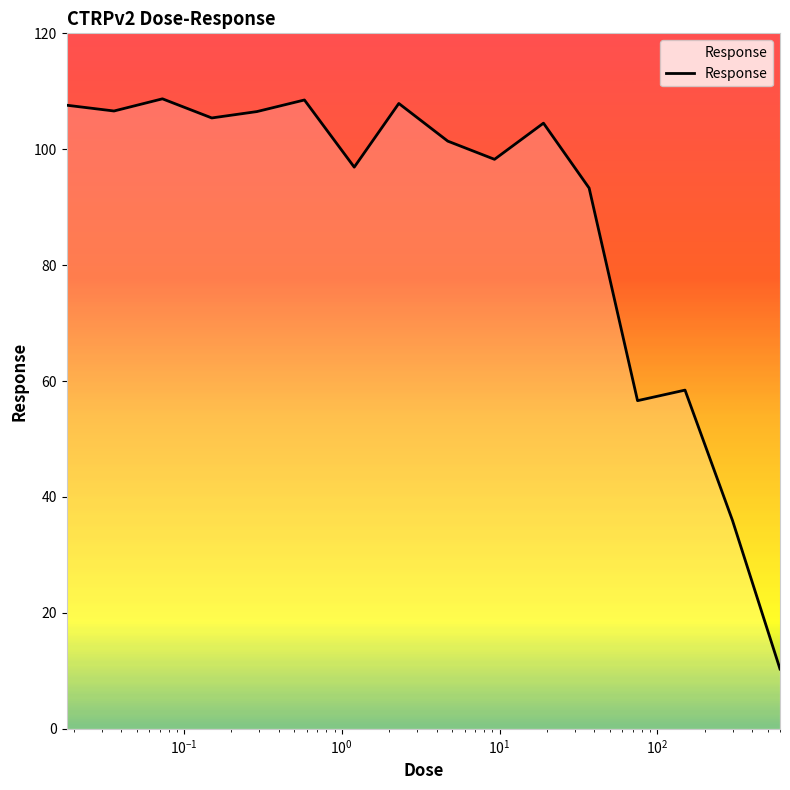

What is the difference between the maximum and minimum values?

98.4